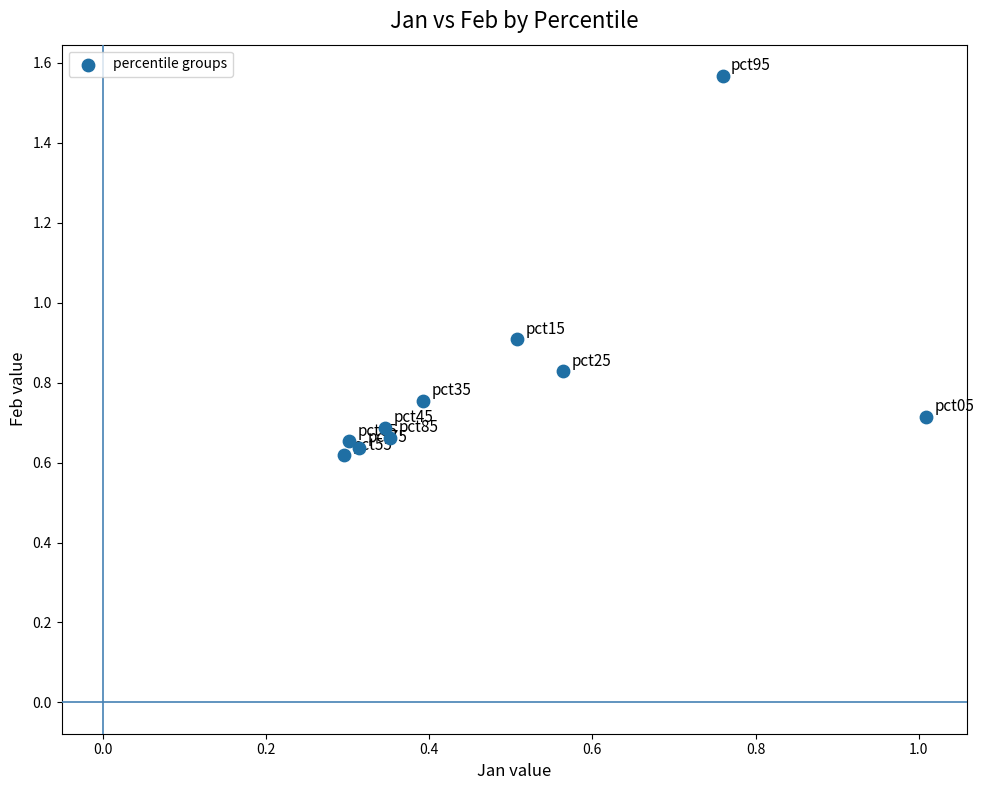

What Y value in the scatter plot is closest to 1?

0.9